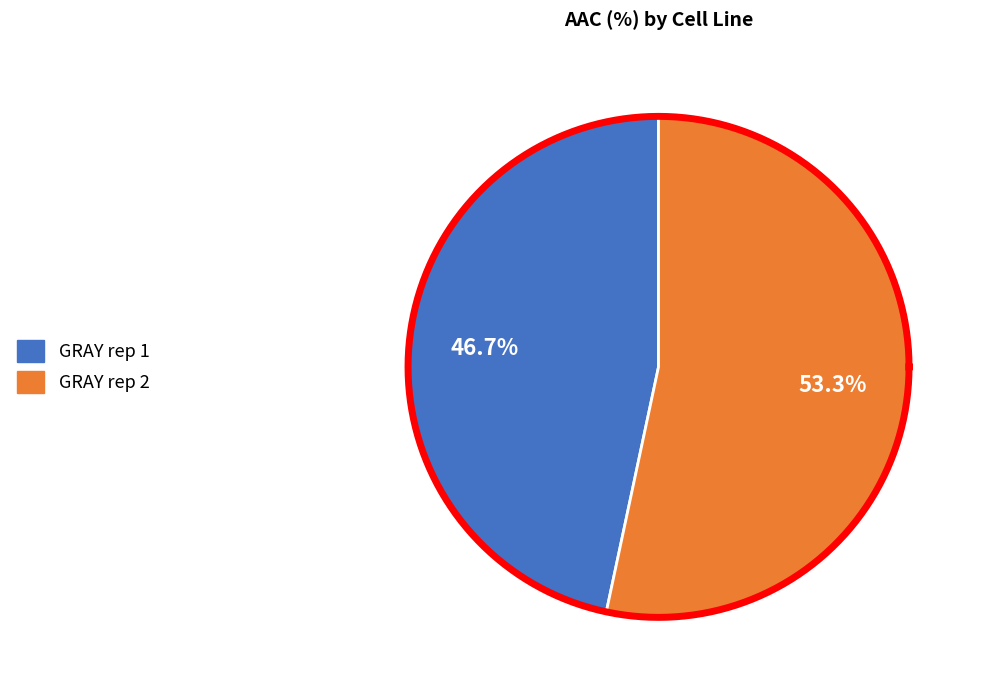

Count the number of slices in the pie.

2